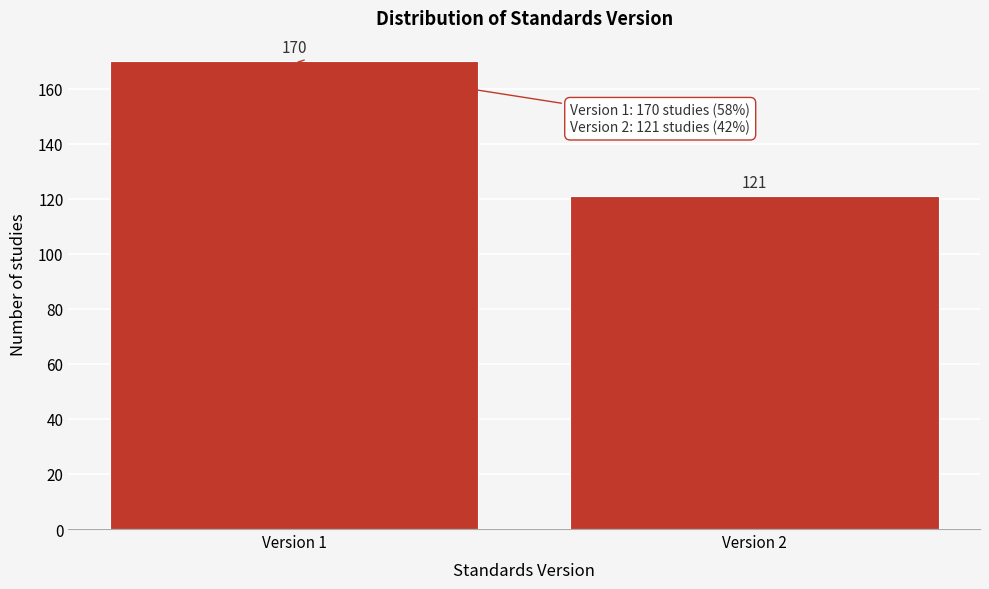

Reading left to right, list all the values displayed in this chart.

170	121